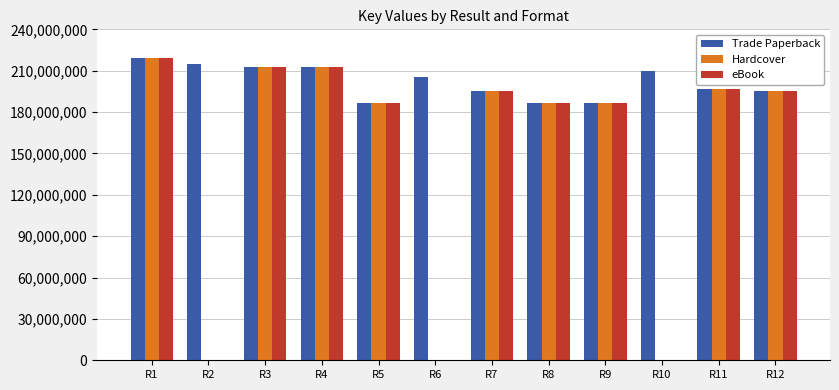

Which series has the largest total across all categories?

Trade Paperback